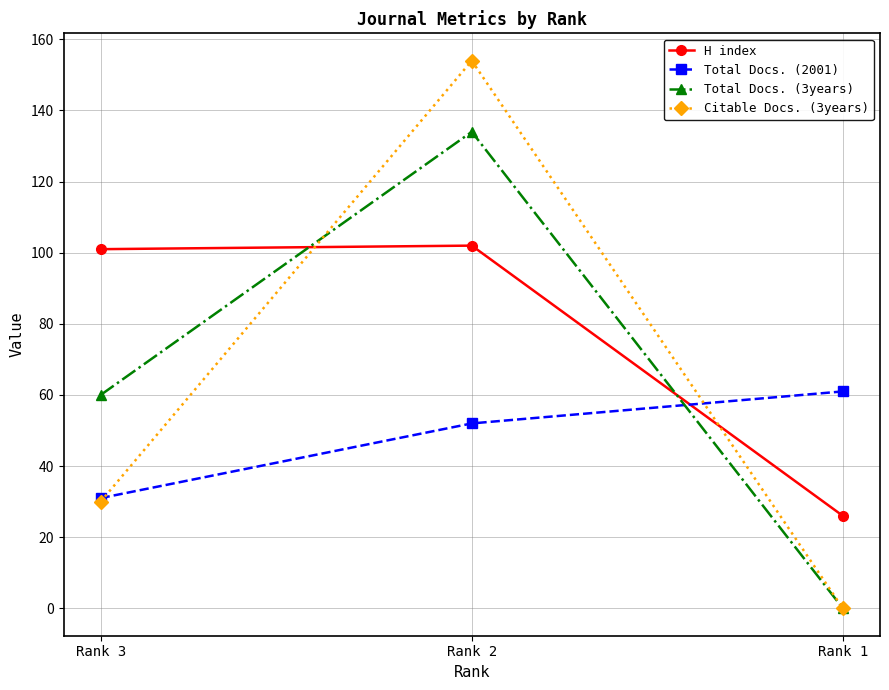

Does the chart display data point markers on the line(s)?

Yes